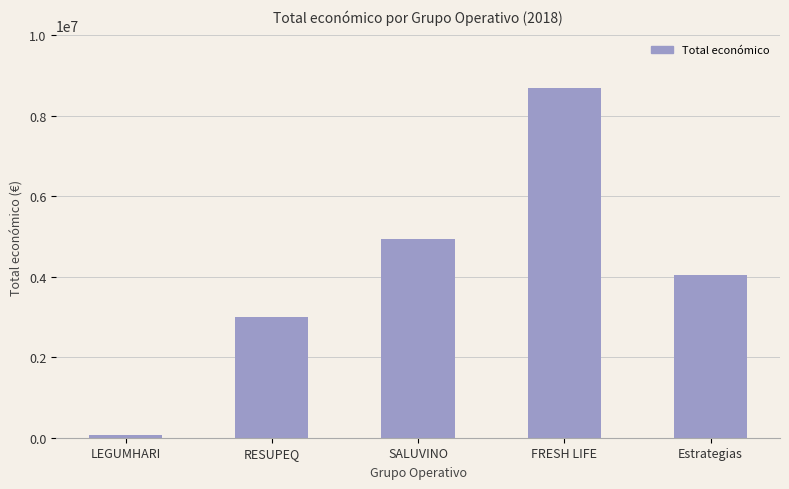

The chart shows a value of 8701686 at FRESH LIFE. True or false?

True